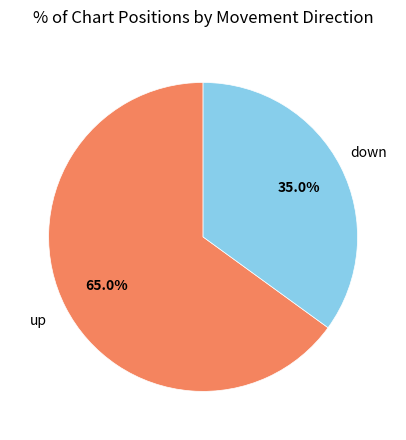

Is there a majority slice in this chart?

Yes